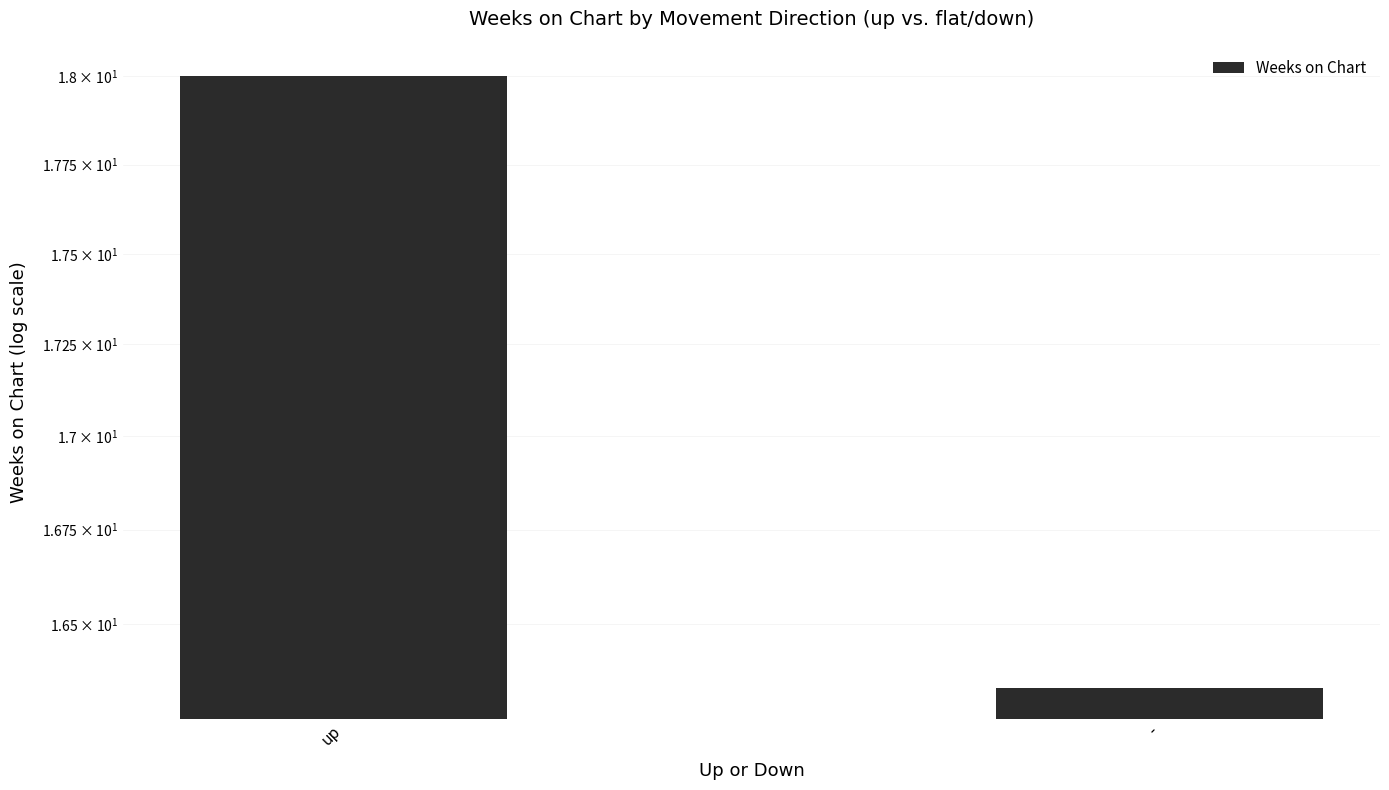

Count the number of categories in the chart.

2